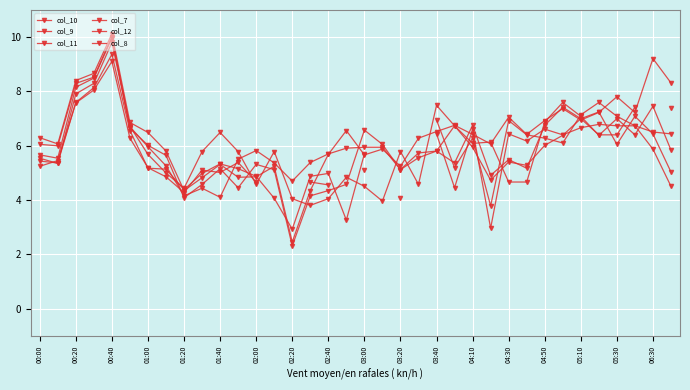

How many data points in col_10 are above 5?

25